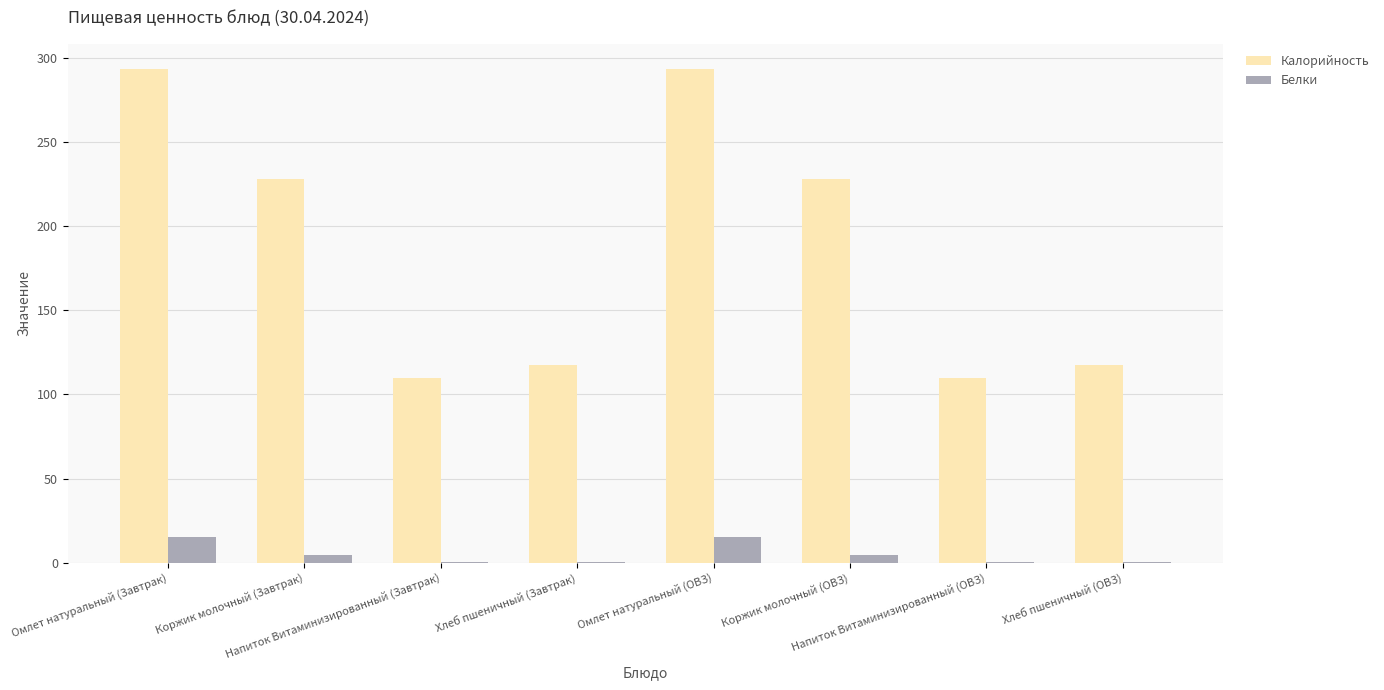

Is it true that Калорийность equals 110.0 at Напиток Витаминизированный (ОВЗ)?

True